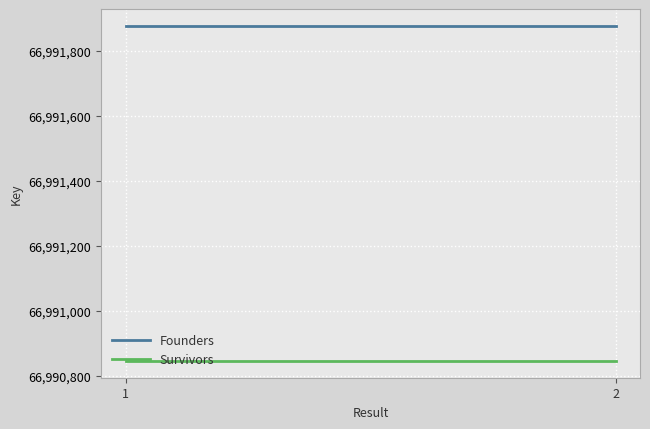

True or false: Survivors has a value of 34749296 at 2.

False